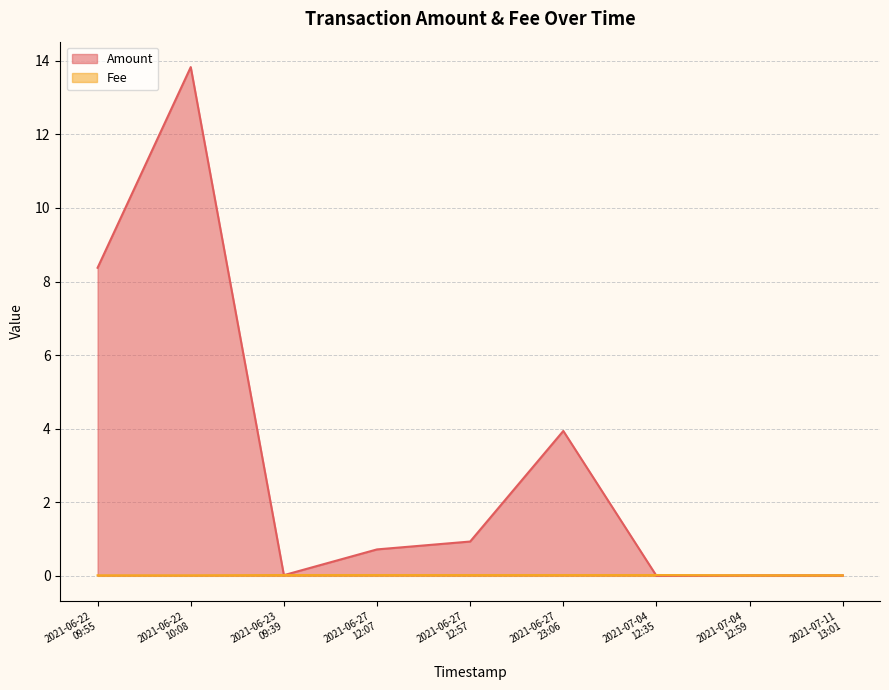

At which label does Fee reach its peak?

2021-06-23
09:39